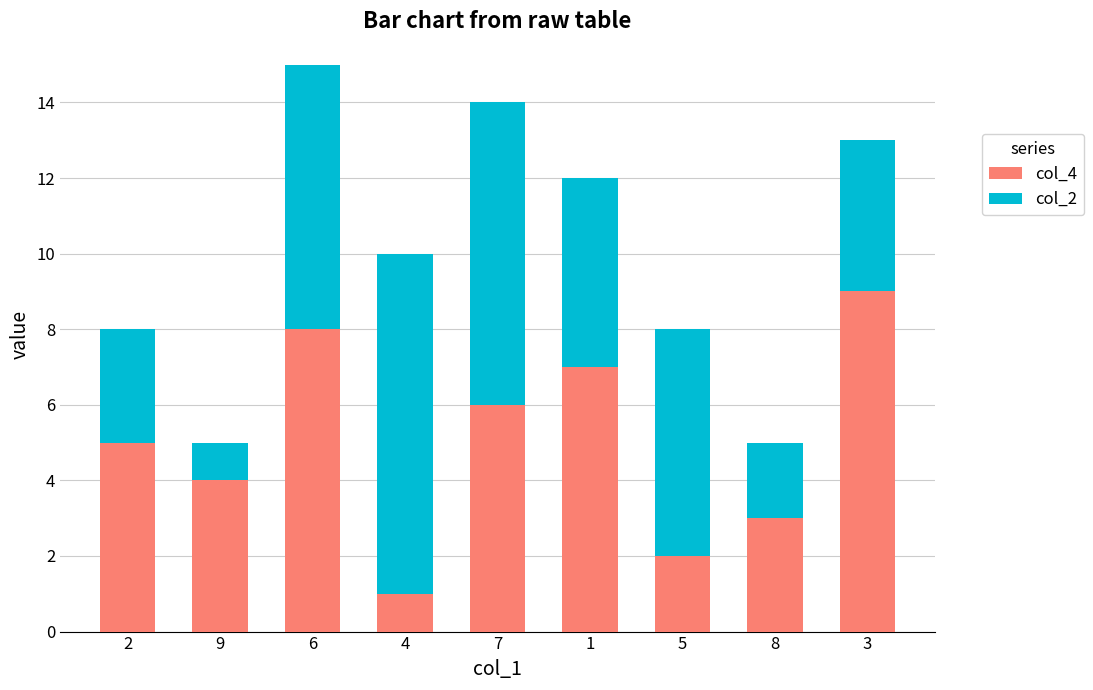

At which category is the sum across all series the highest?

6